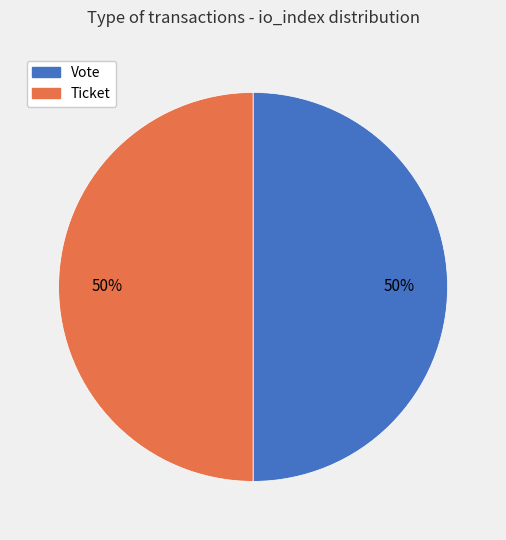

Combined, do Ticket and Vote account for over 50%?

Yes